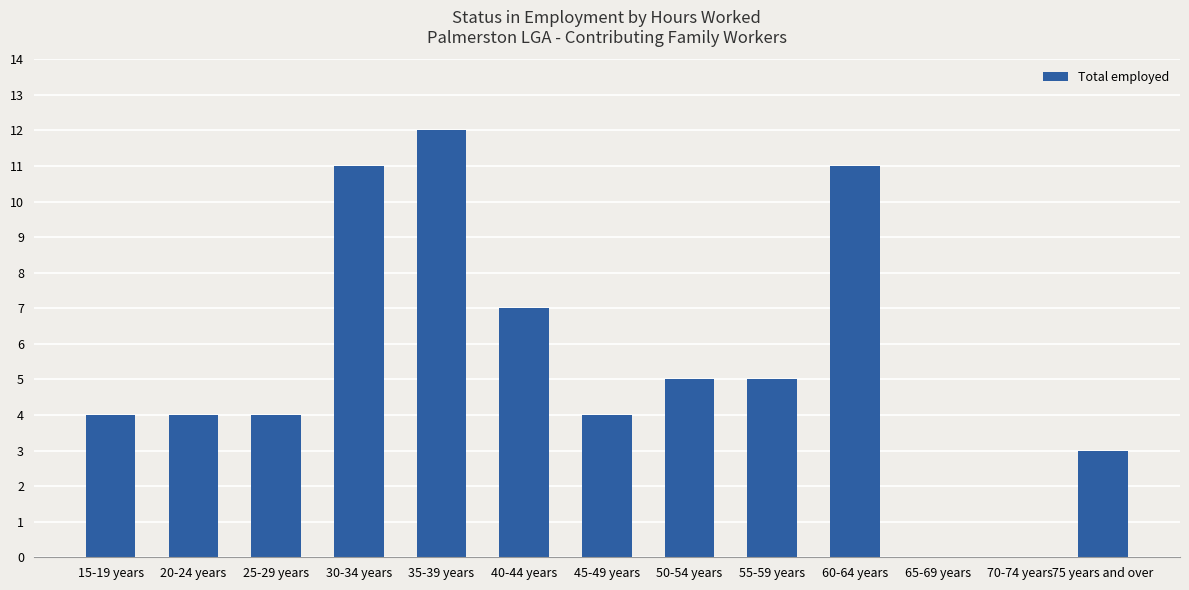

Approximately how many times larger is the value at 35-39 years compared to 40-44 years?

1.7